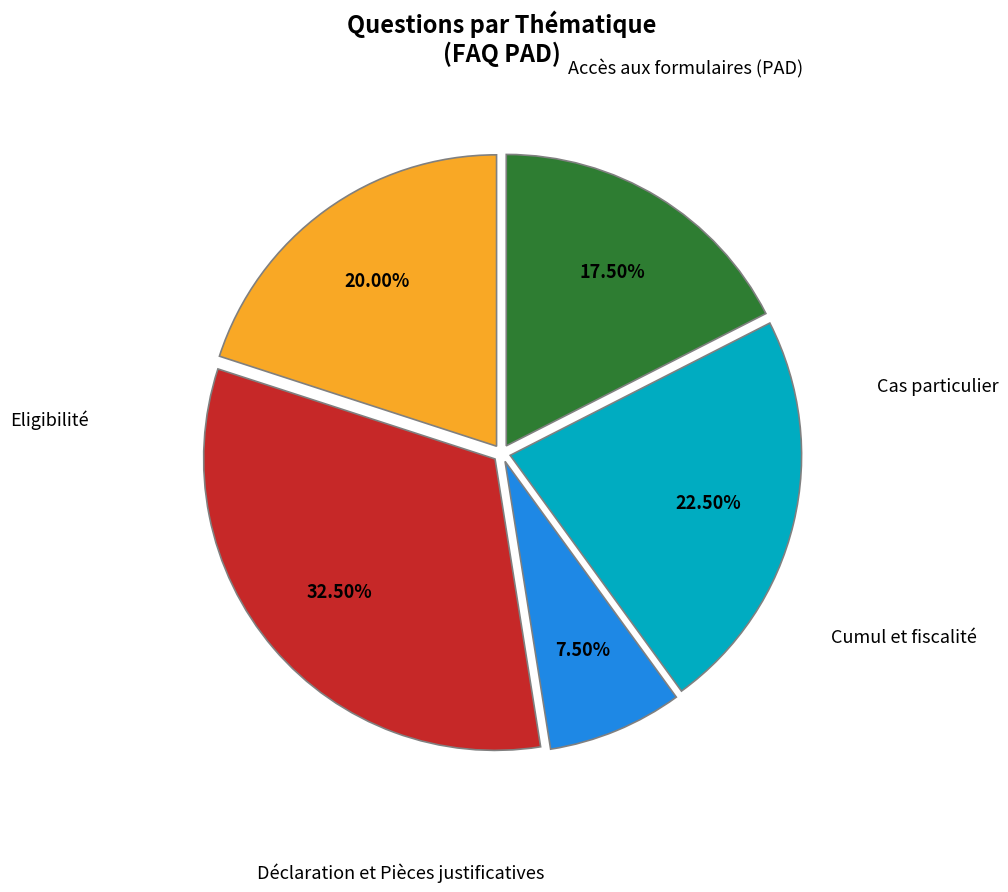

Is there a majority slice in this chart?

No